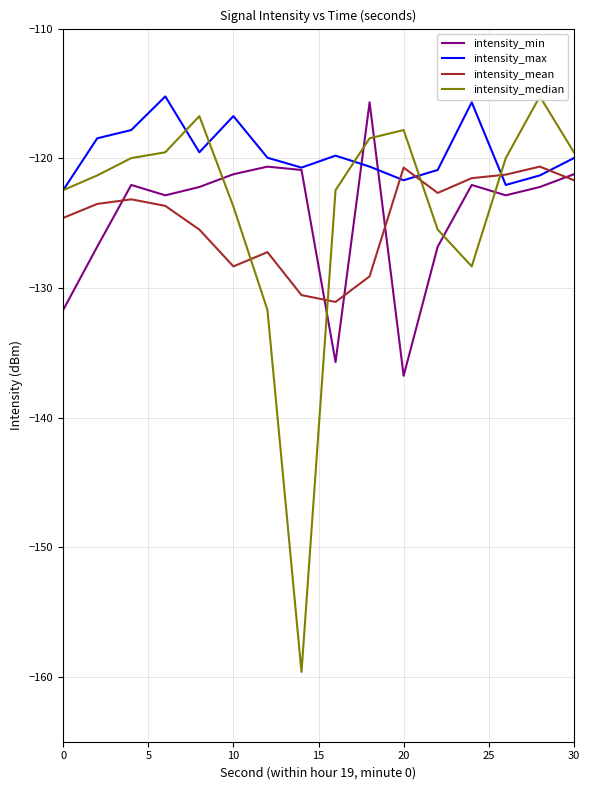

At which category does intensity_mean reach its first local valley?

10